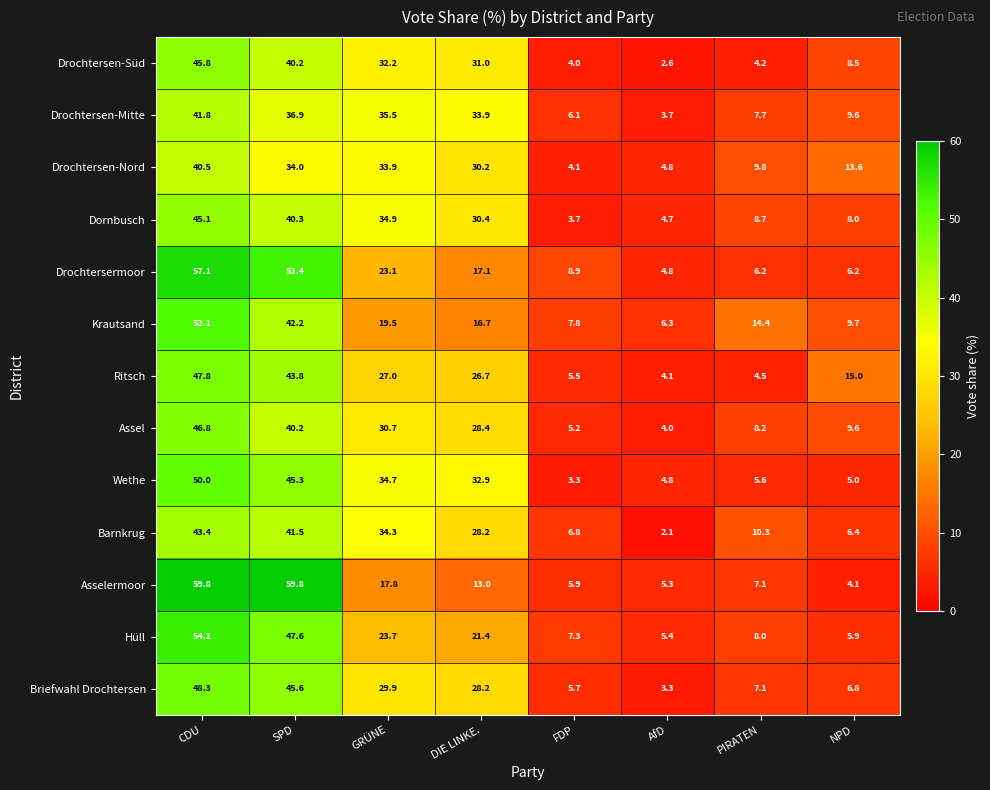

Rank the series by their maximum value, from highest to lowest.

Asselermoor, Drochtersermoor, Hüll, Krautsand, Wethe, Briefwahl Drochtersen, Ritsch, Assel, Drochtersen-Süd, Dornbusch, Barnkrug, Drochtersen-Mitte, Drochtersen-Nord